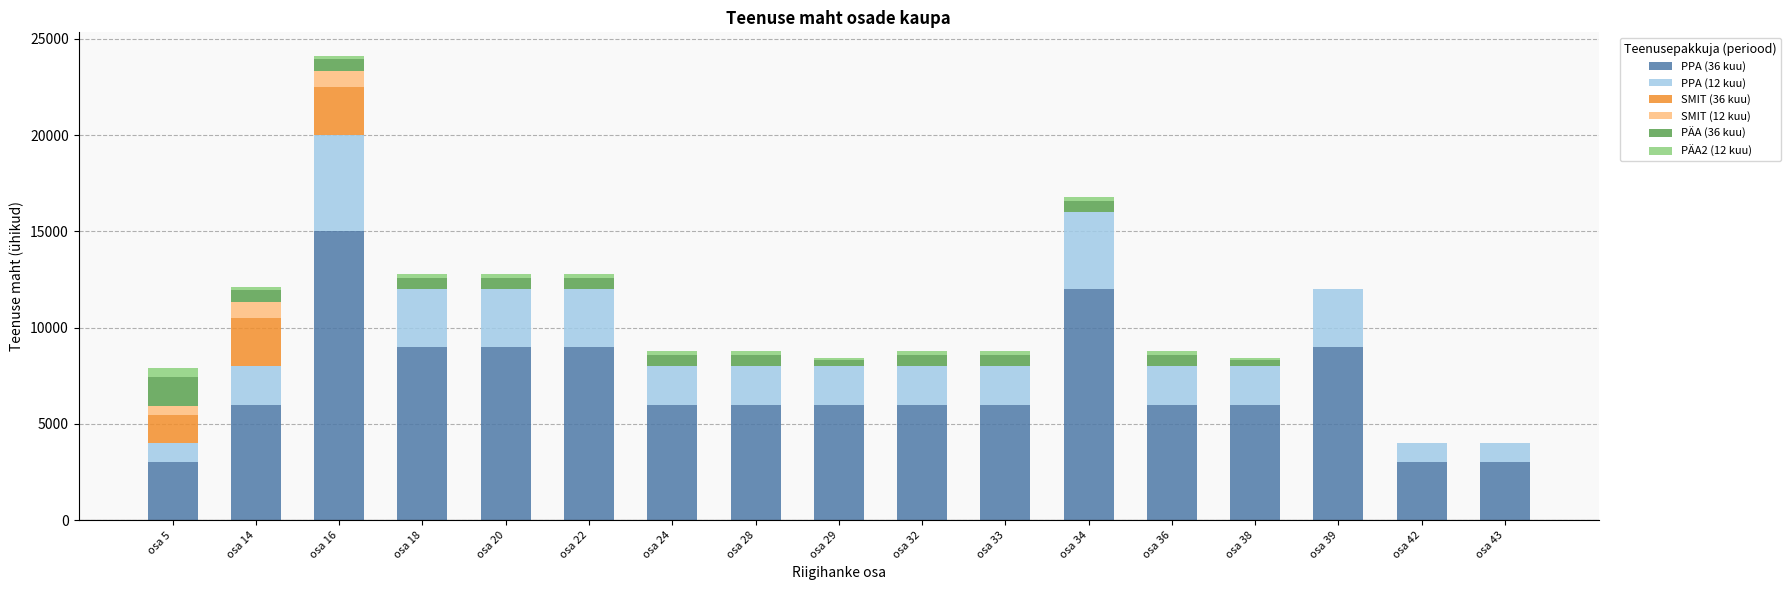

At which label does PPA (36 kuu) reach its peak?

osa 16